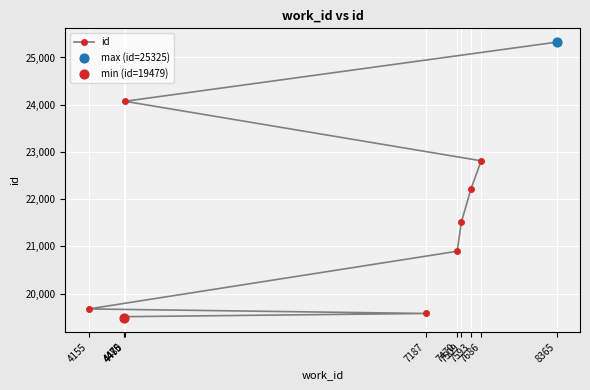

What is the ratio of the value at 7187 to the value at 7470?

0.9